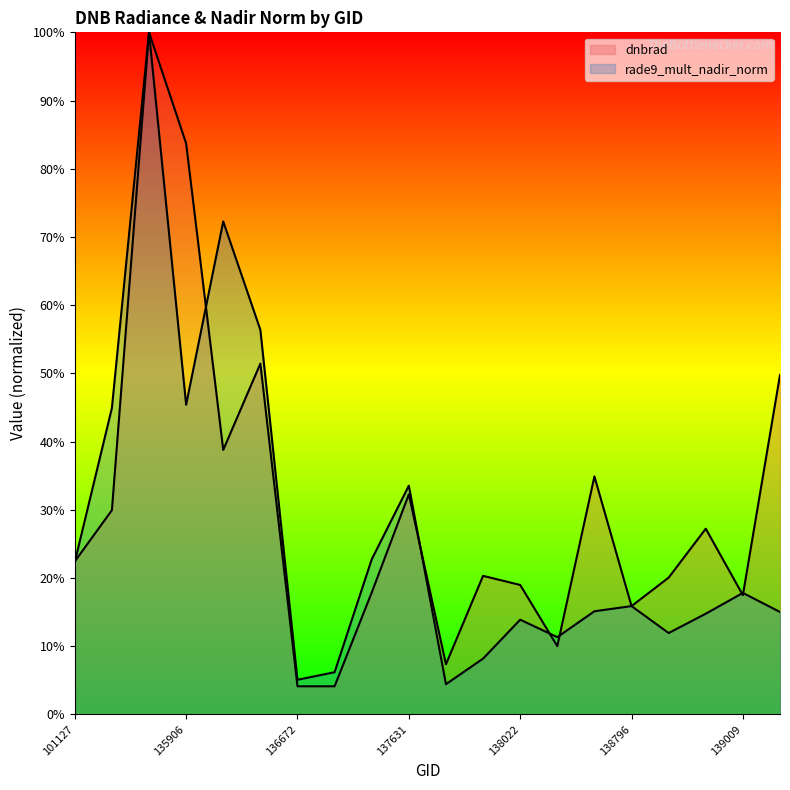

At how many categories does at least one series exceed 0?

20